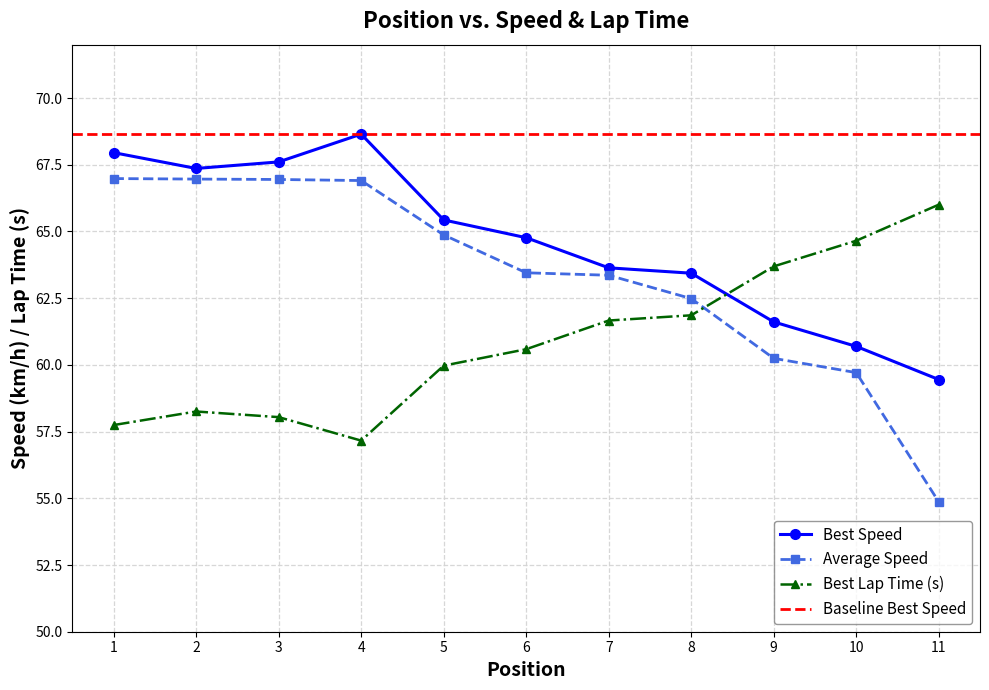

What is the difference between the maximum and minimum values in the Best Speed series?

9.2